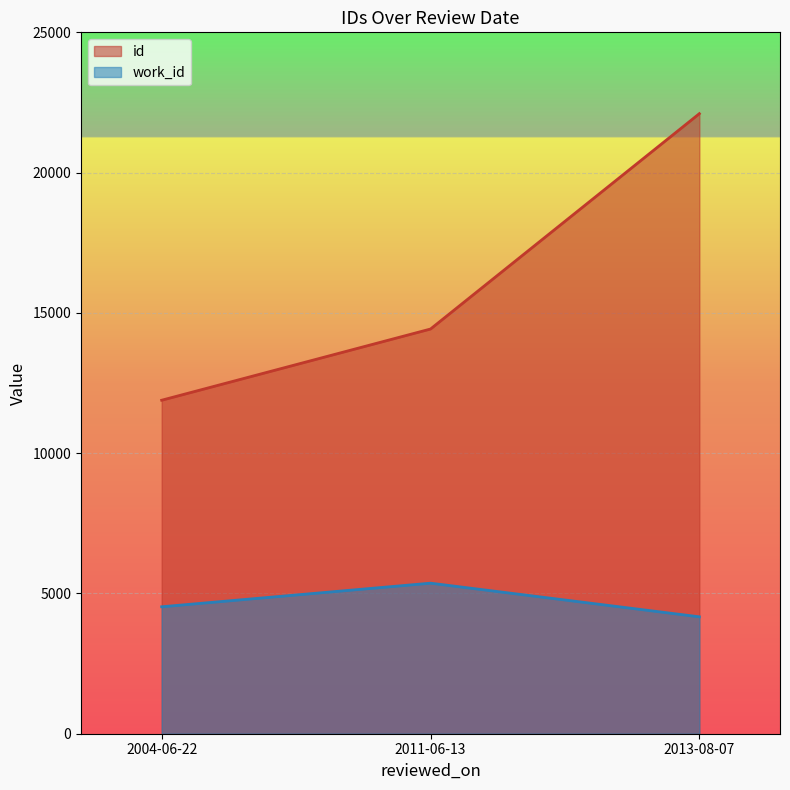

What is the minimum value shown in the chart?

4167